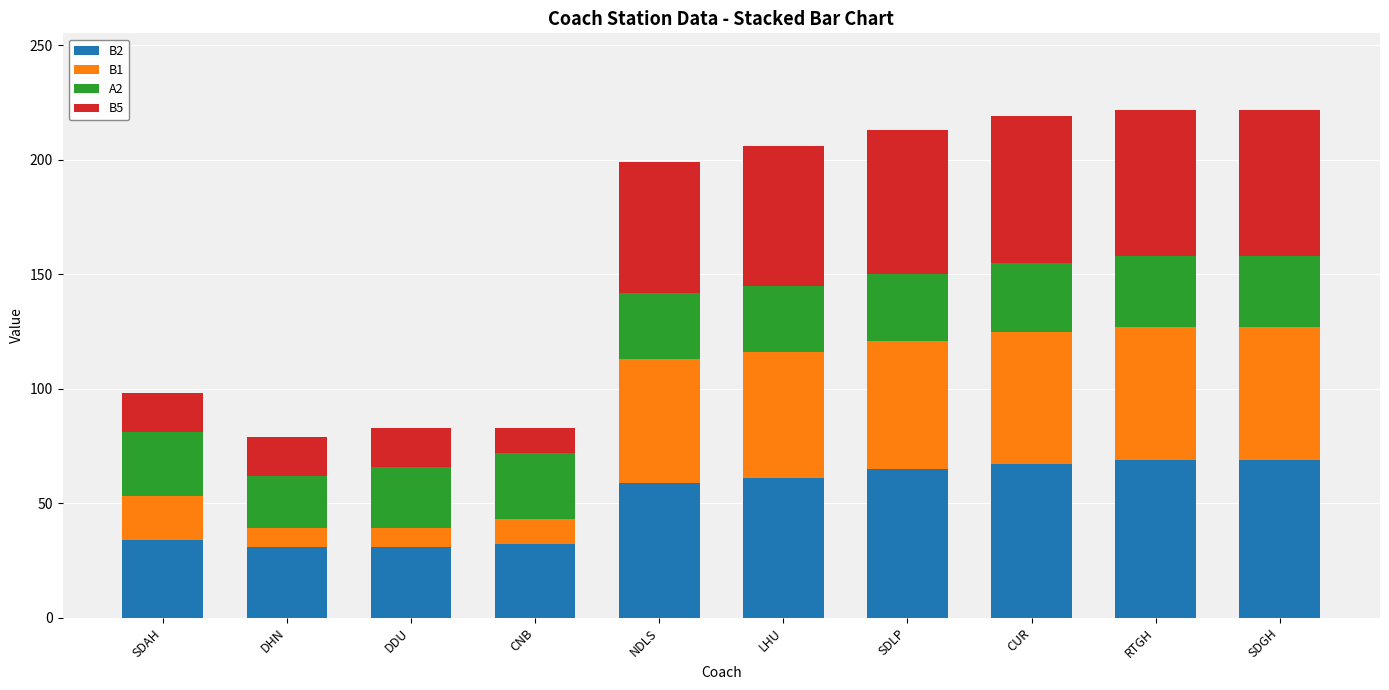

Is it true that B2 equals 61 at LHU?

True